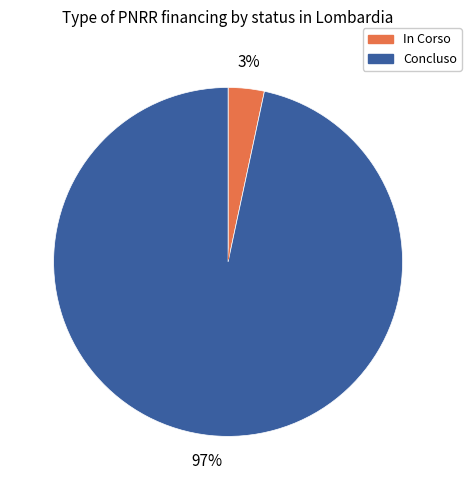

How many slices are in this pie chart?

2